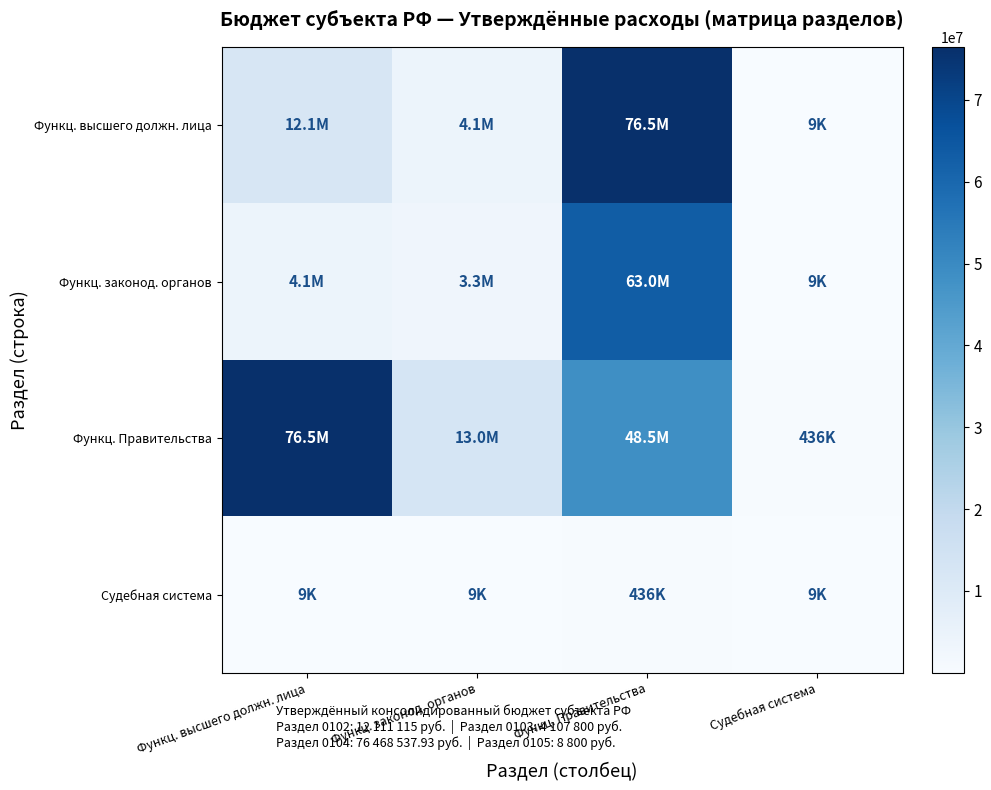

What is the difference between the highest and lowest values at Судебная система?

426989.0